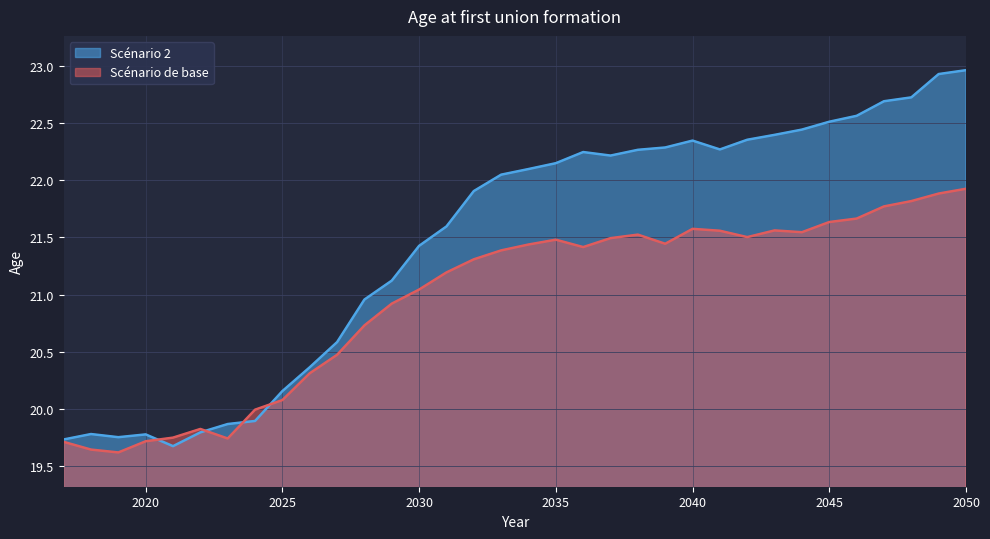

Which category has the lowest value across all series?

2019